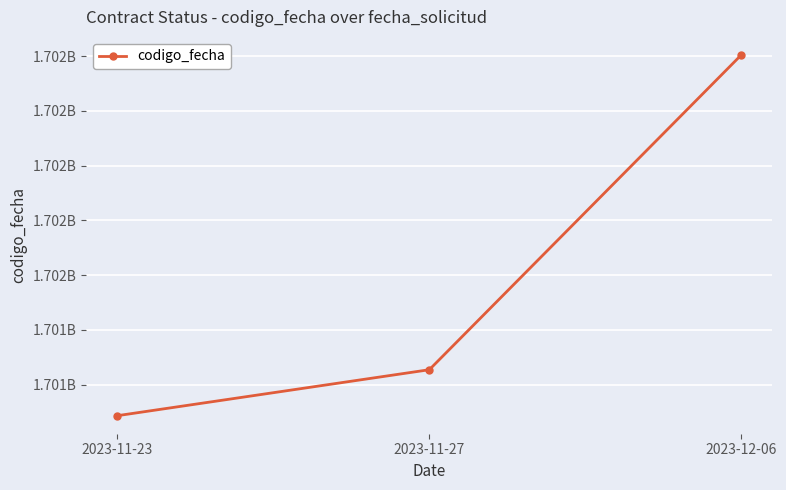

Reading left to right, list all the values displayed in this chart.

2023-11-23=1701086192	2023-11-27=1701254222	2023-12-06=1702404955